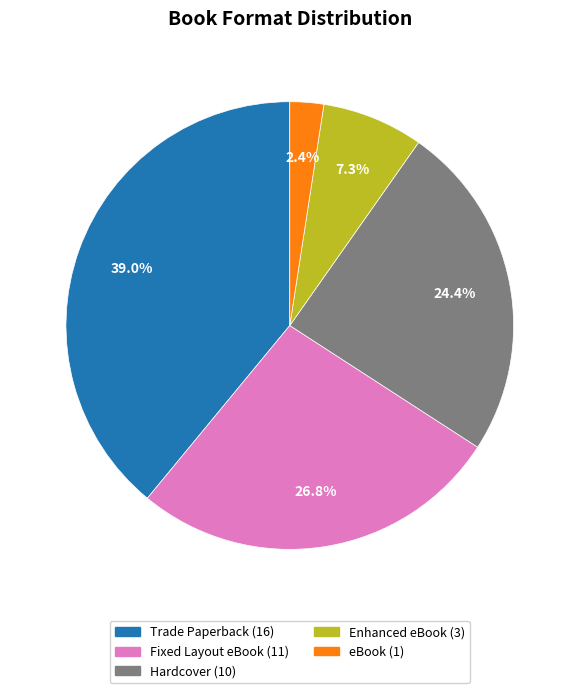

Which category has the smallest portion of the pie?

eBook